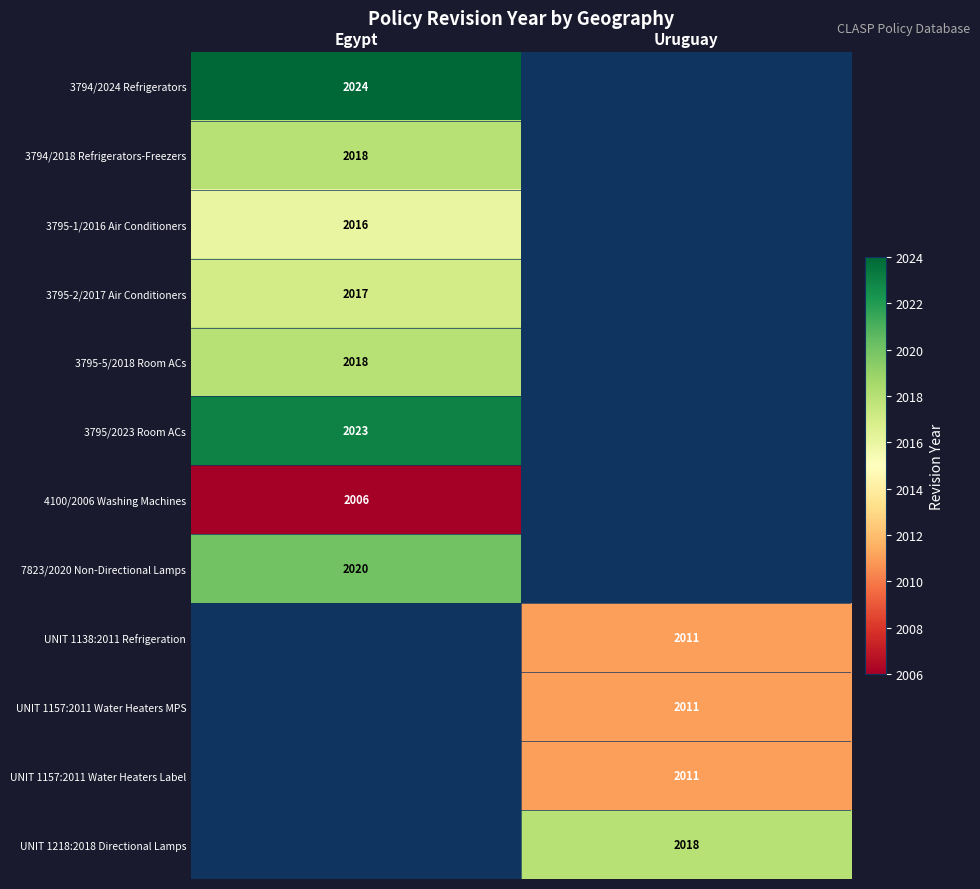

What is the smallest value displayed?

2006.0